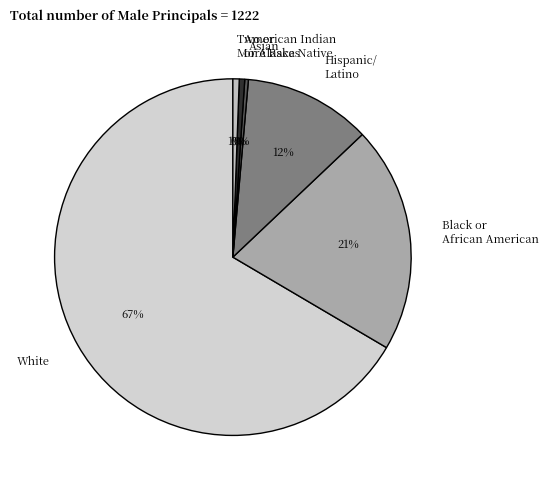

Does any single category account for the majority?

Yes